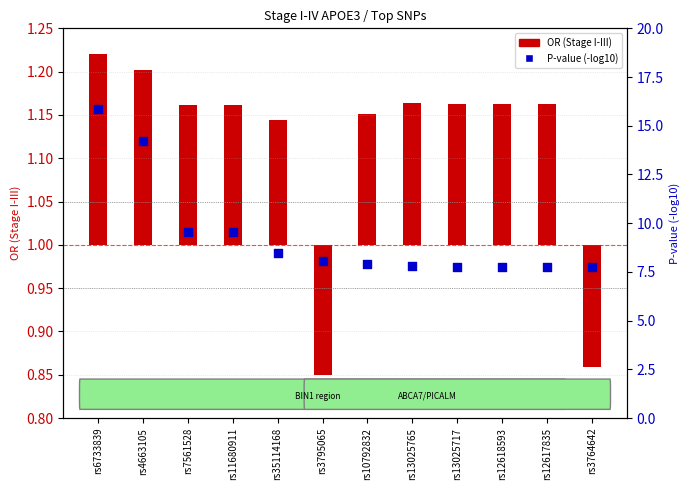

Which series reaches the maximum Y coordinate?

P-value (-log10)